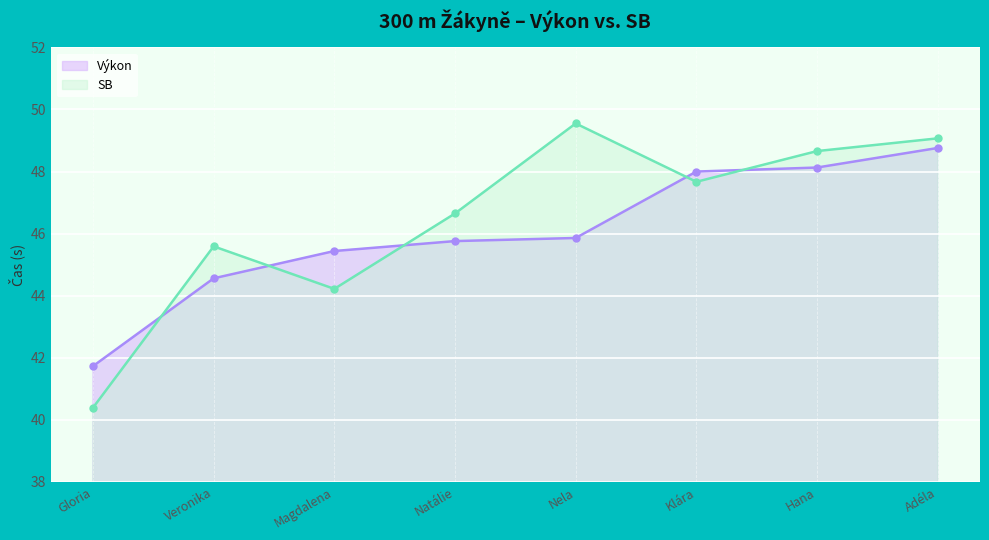

Where is Výkon nearest to the value 45?

Veronika